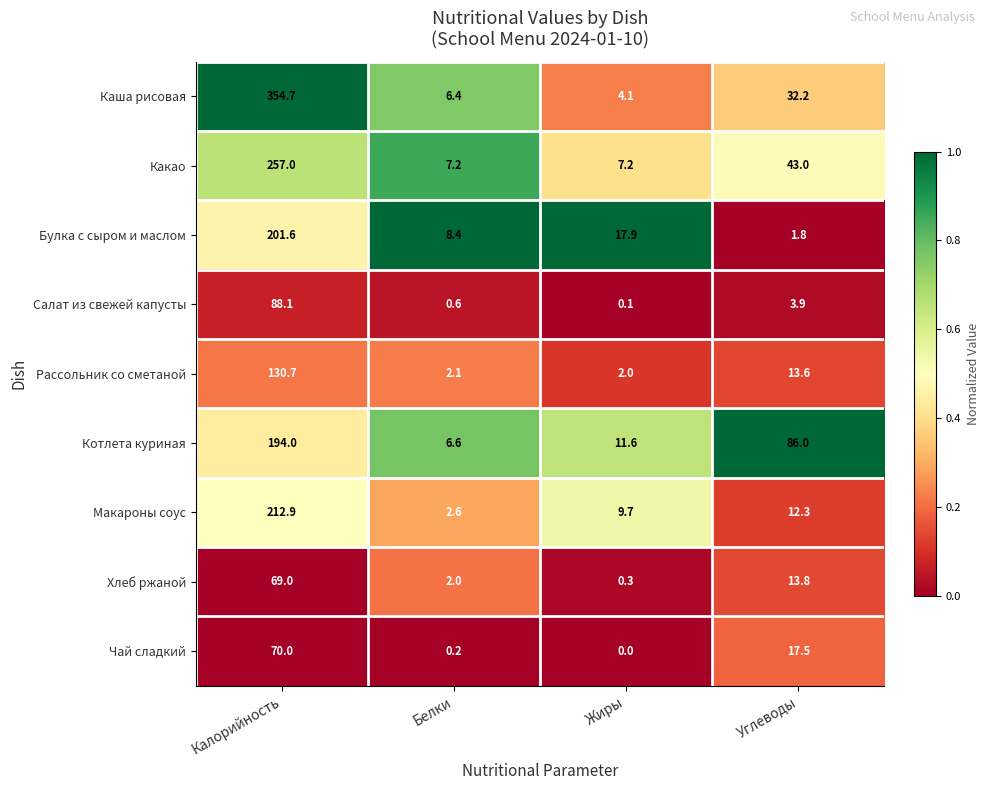

Which category has the lowest value in the Булка с сыром и маслом series?

Углеводы